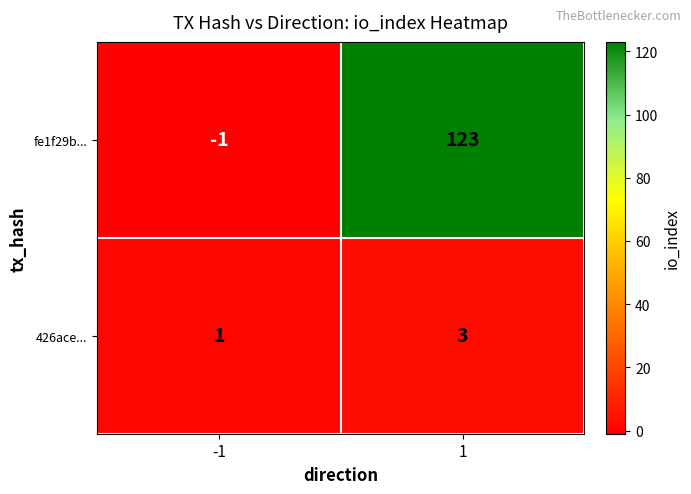

Which series has the largest total across all categories?

fe1f29b...